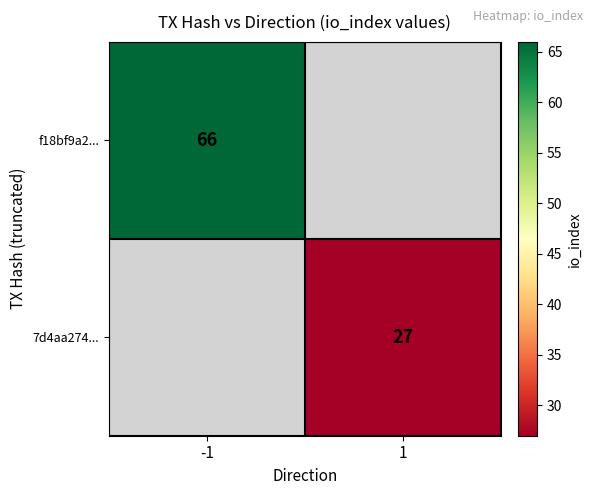

The 7d4aa274... series shows 19 at 1. True or false?

False